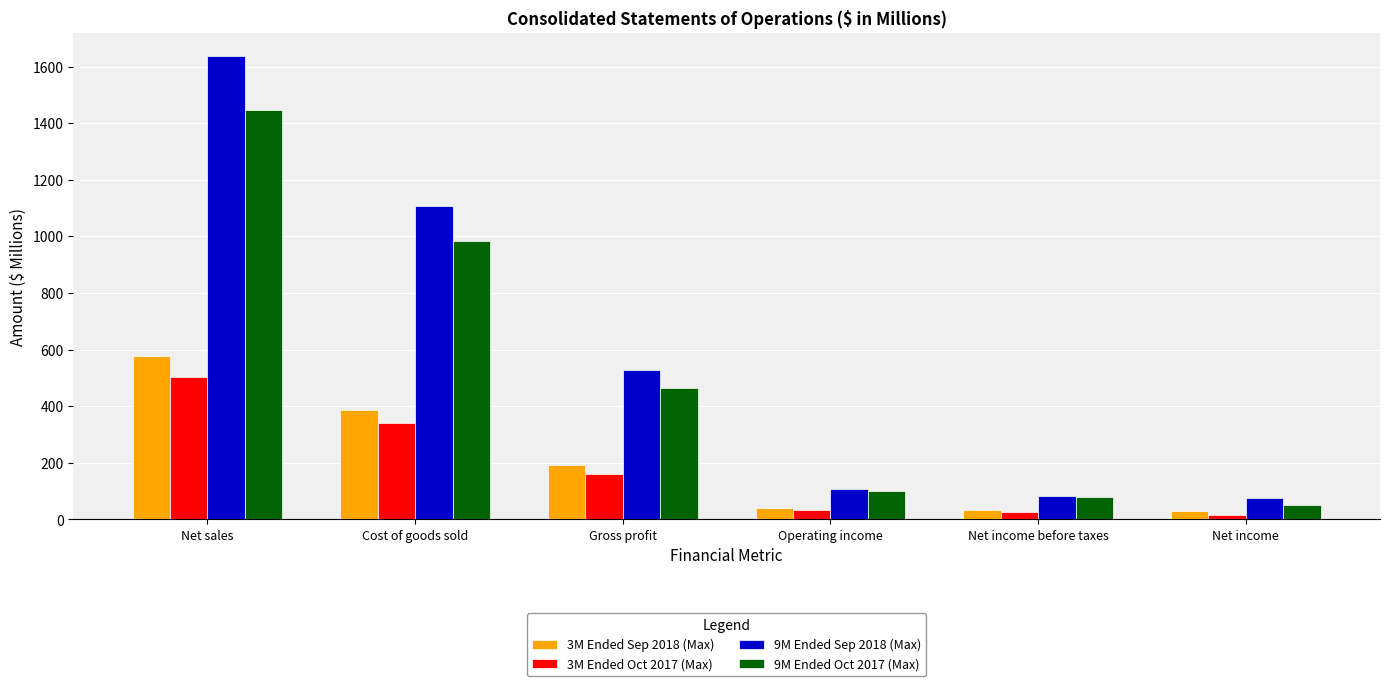

How many values in the 9M Ended Sep 2018 (Max) series are below 529?

3